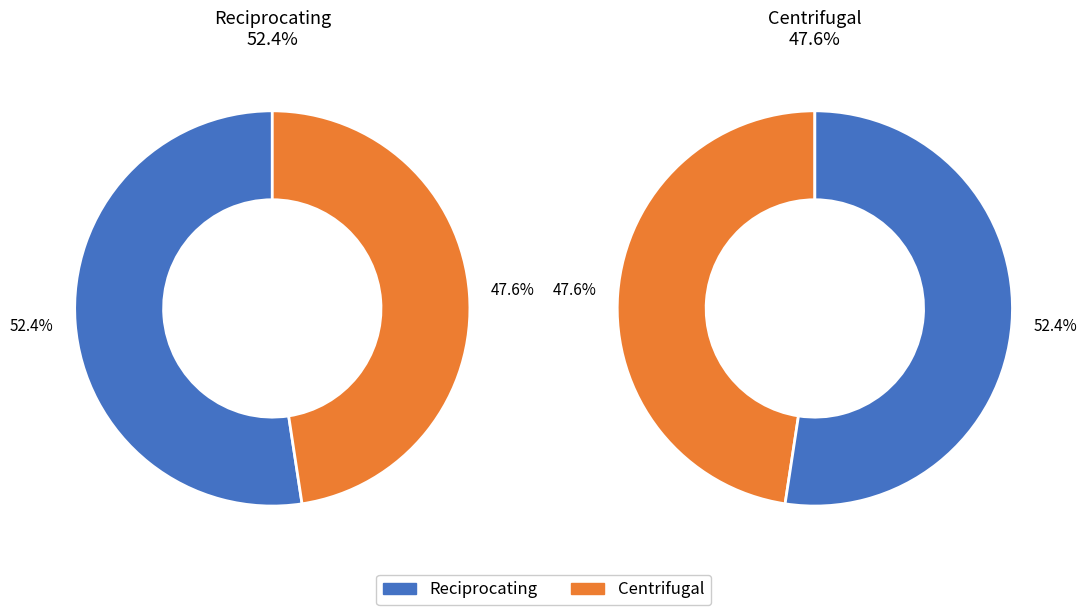

Between Reciprocating and Centrifugal, which is larger?

Reciprocating